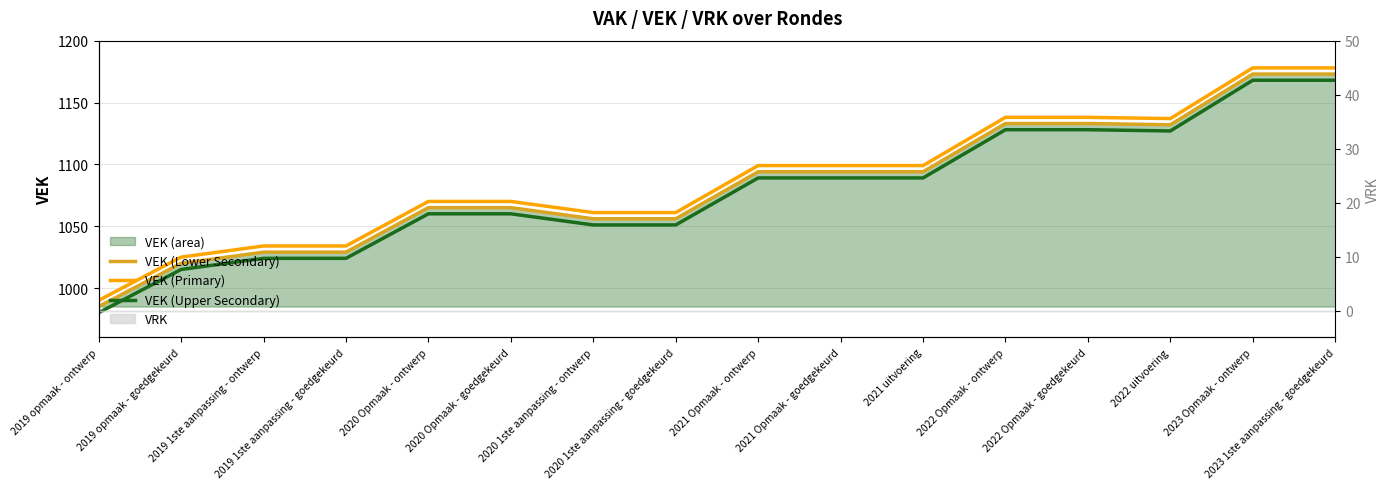

Read the VEK (Lower Secondary) value at 2022 Opmaak - goedgekeurd.

1133